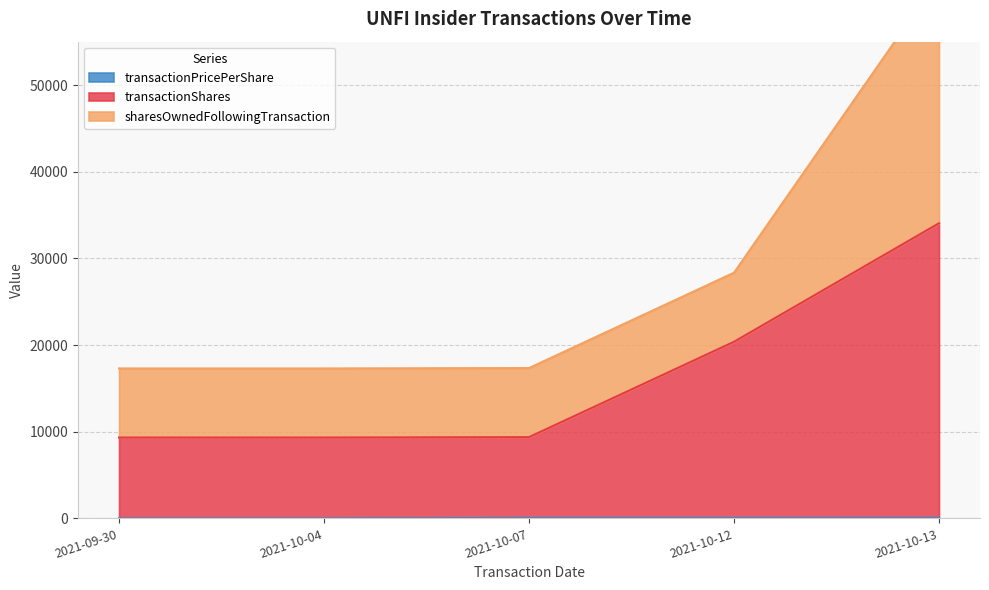

At which label does transactionShares reach its minimum?

2021-09-30